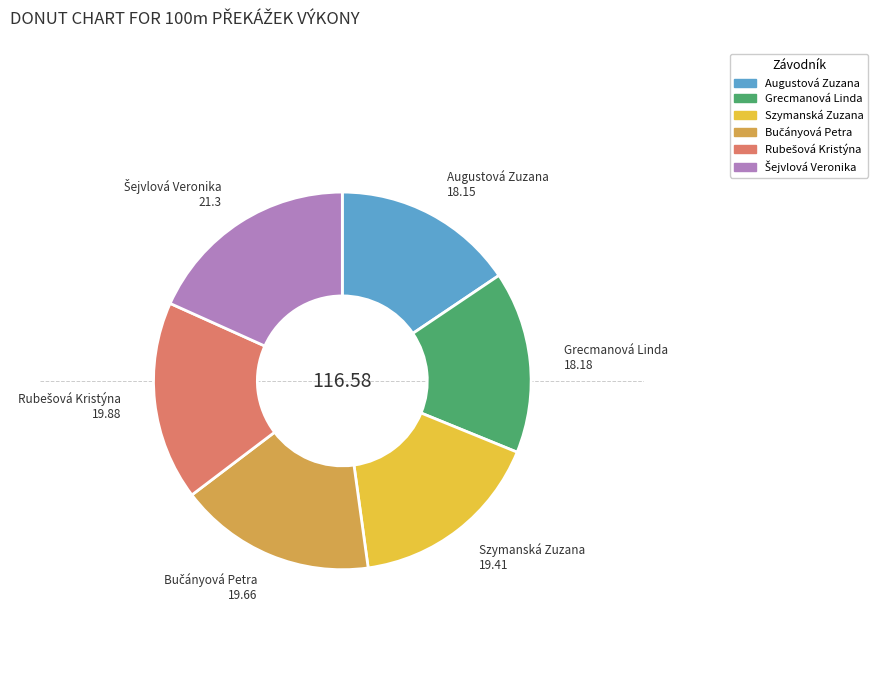

Is there any slice that represents more than half of the pie?

No